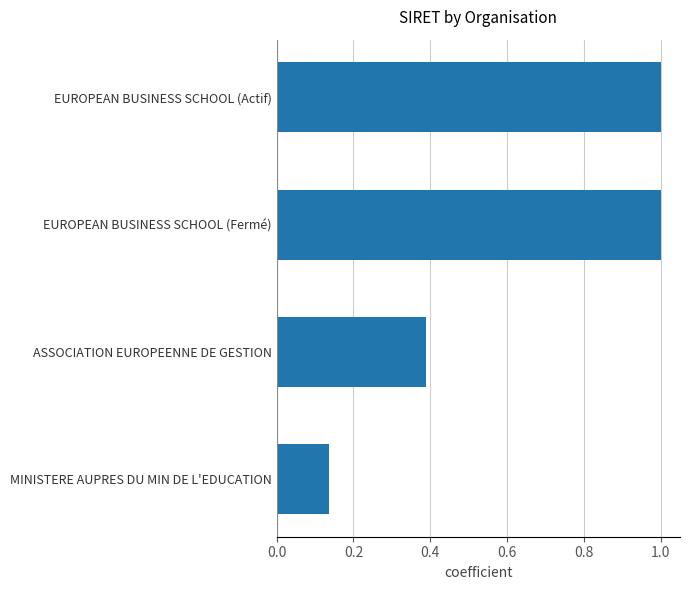

Is it true that the value at EUROPEAN BUSINESS SCHOOL (Actif) is 0.4?

False